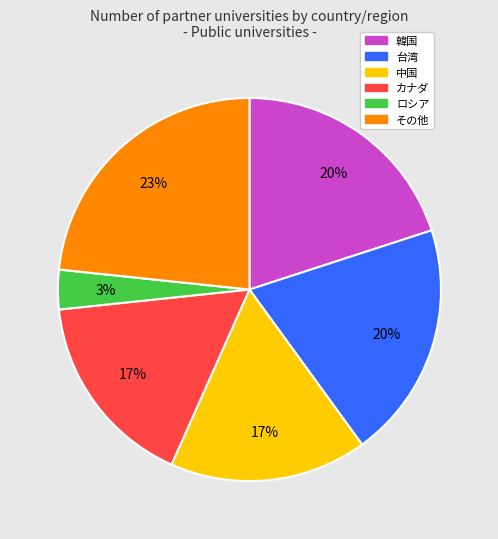

Is there any slice that represents more than half of the pie?

No